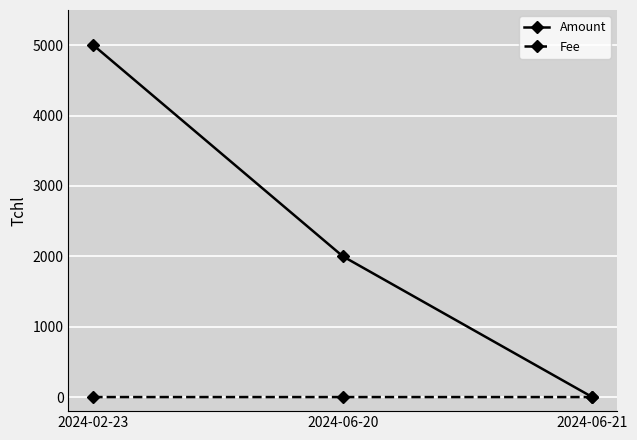

What is the difference between the second highest and minimum values in the Amount series?

2000.0